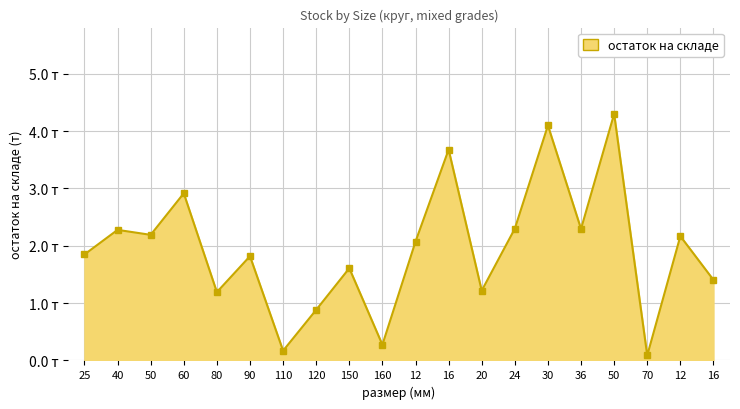

Does the chart have visible grid lines?

Yes